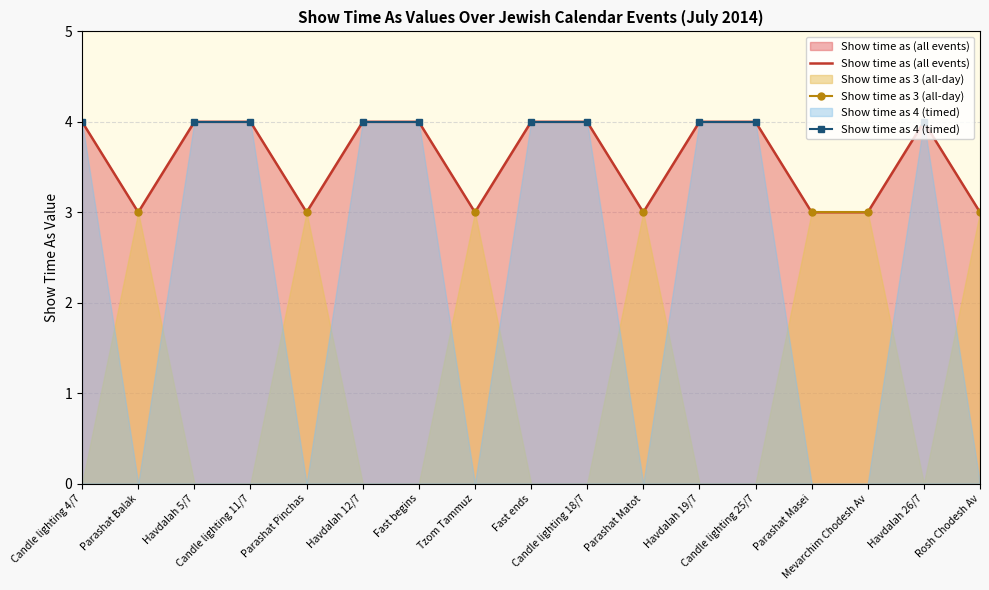

What is the highest value of the Show time as (all events) series?

4